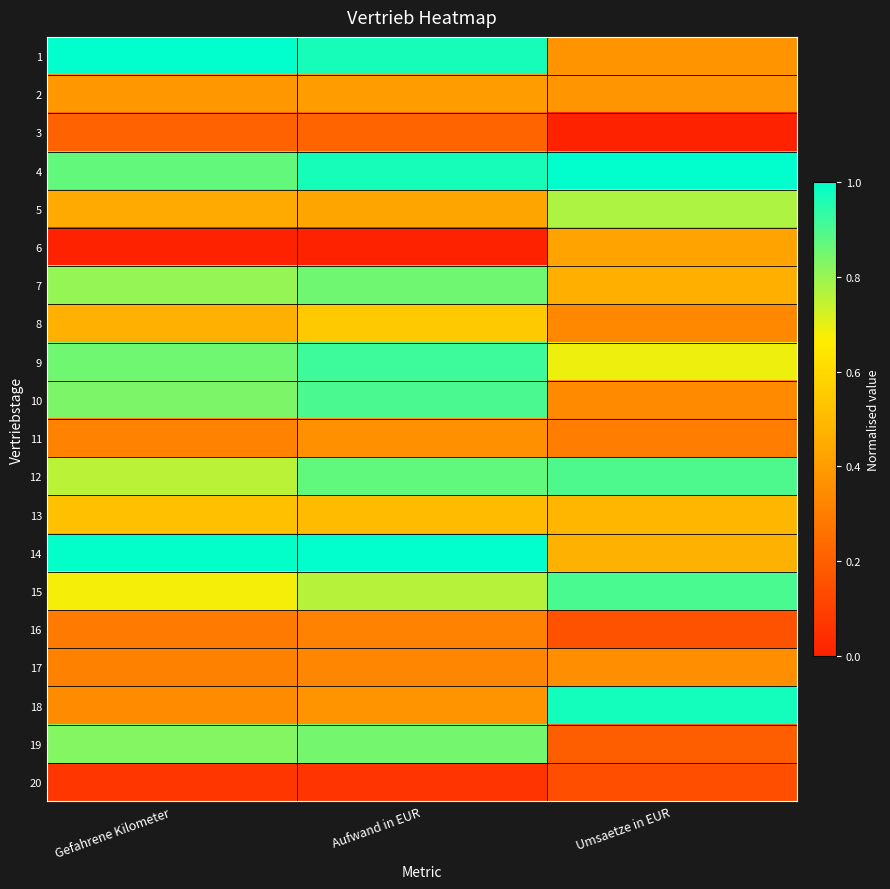

Which label corresponds to the smallest value in the chart?

Umsaetze in EUR